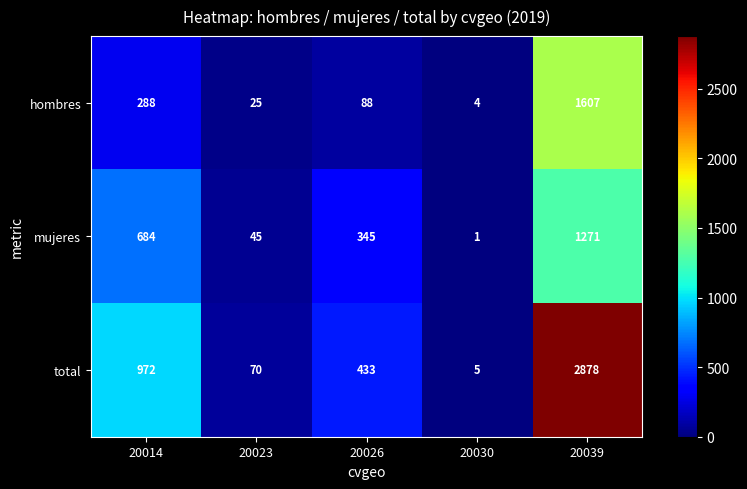

What is the smallest value displayed?

1